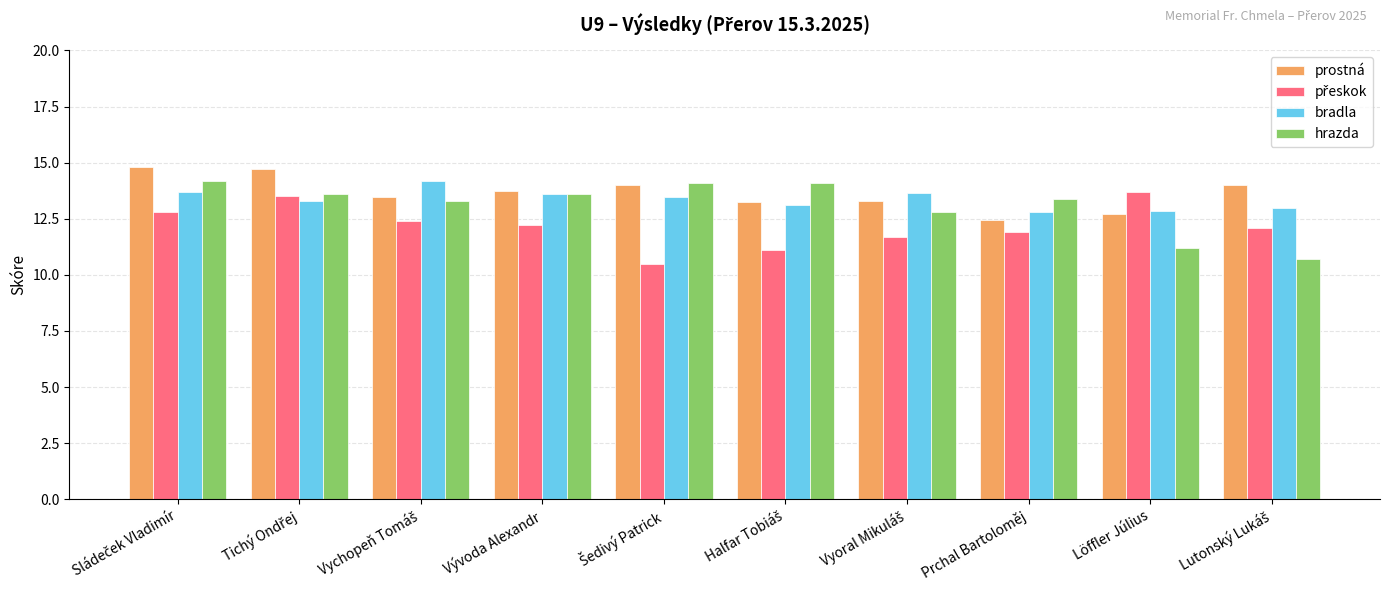

How many bars are there in each group?

4